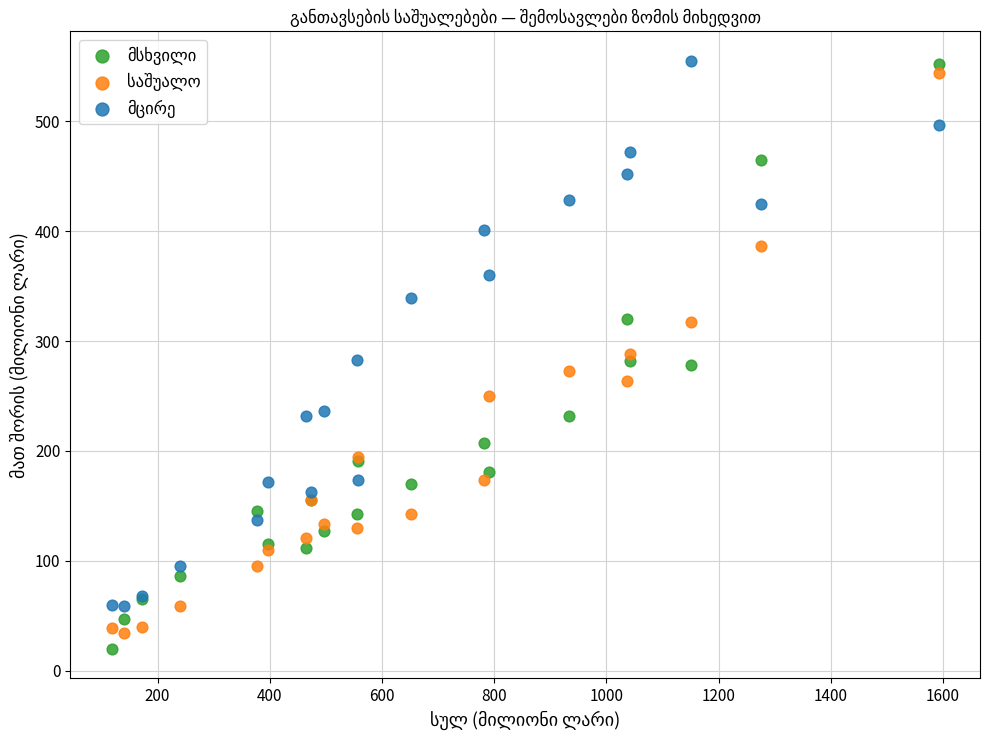

What is the X range (max minus min) for the scatter plot?

1474.2